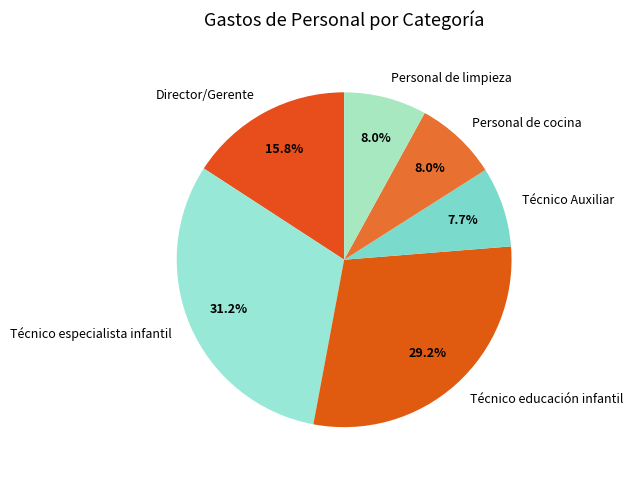

To the nearest percent, what is the average slice percentage?

17%